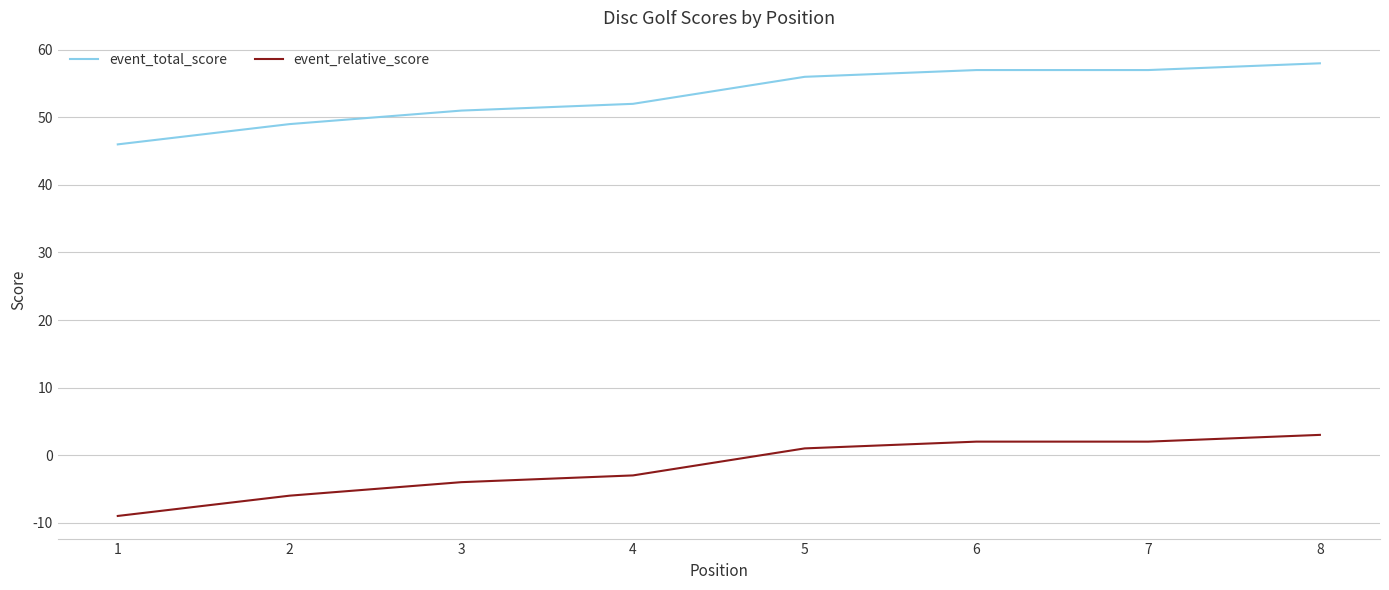

True or false: event_total_score has a value of 76 at 2.

False